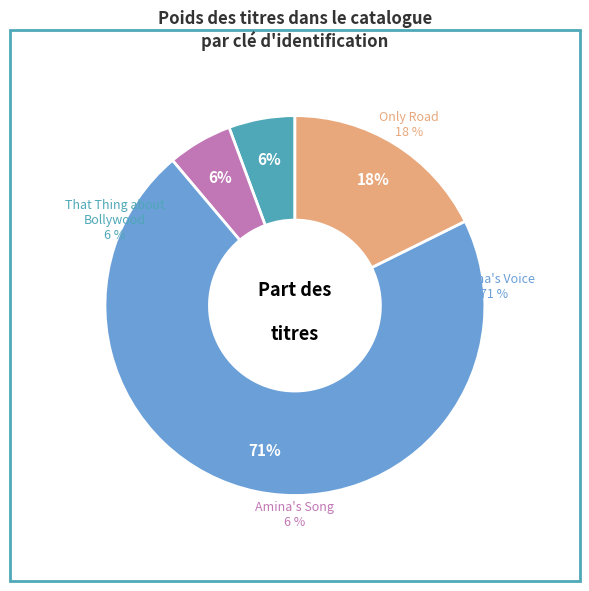

Is there a majority slice in this chart?

Yes